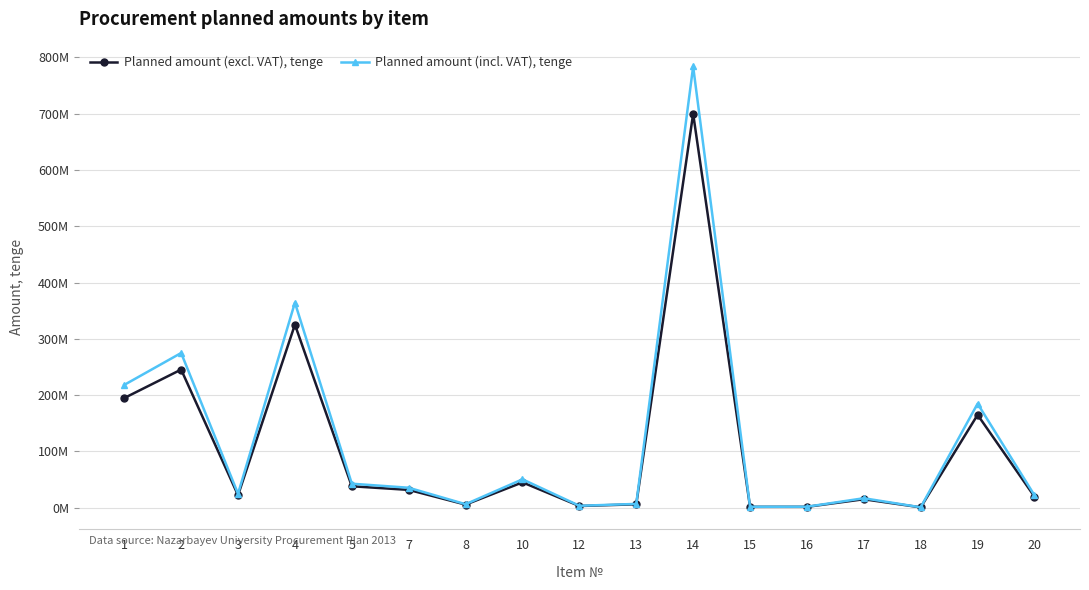

Reading left to right, what are all the values shown in this chart?

Planned amount (excl. VAT), tenge: 194805000.0	245441000.0	22100000.0	325328842.0	38052488.0	31640000.0	5500000.0	45000000.0	3000000.0	6000000.0	700000000.0	1470000.0	1500000.0	15000000.0	600000.0	165000000.0	19642858.0
Planned amount (incl. VAT), tenge: 218181600.0	274893920.0	24752000.0	364368303.0	42618786.6	35436800.0	6160000.0	50400000.0	3360000.0	6720000.0	784000000.0	1646400.0	1680000.0	16800000.0	672000.0	184800000.0	22000001.0